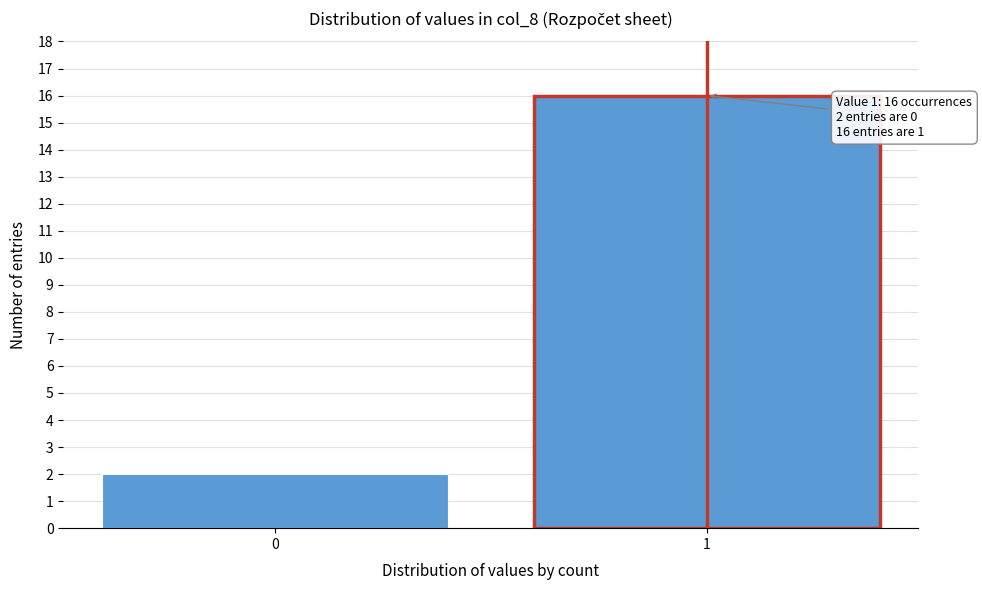

Reading right to left, what are all the values shown in this chart?

16	2